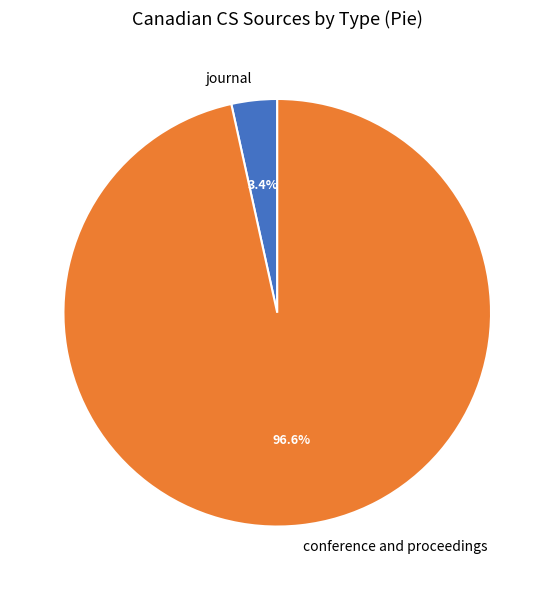

Does journal account for over 50% of the chart?

No